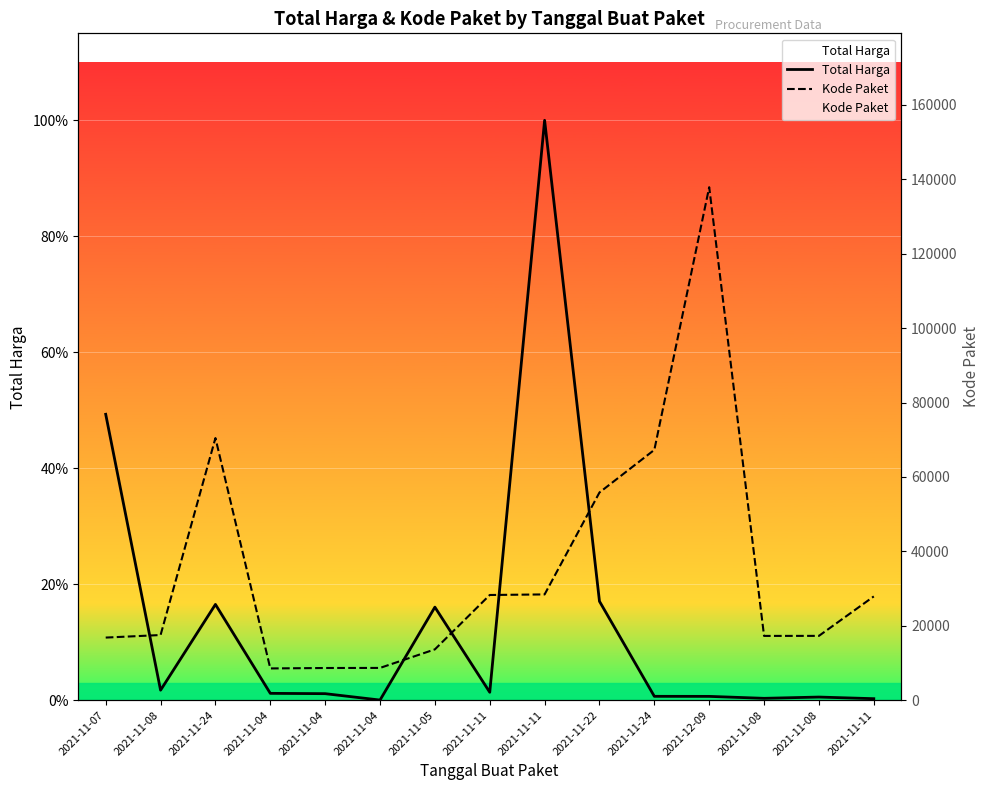

What are all the series names shown in the legend?

Total Harga, Kode Paket